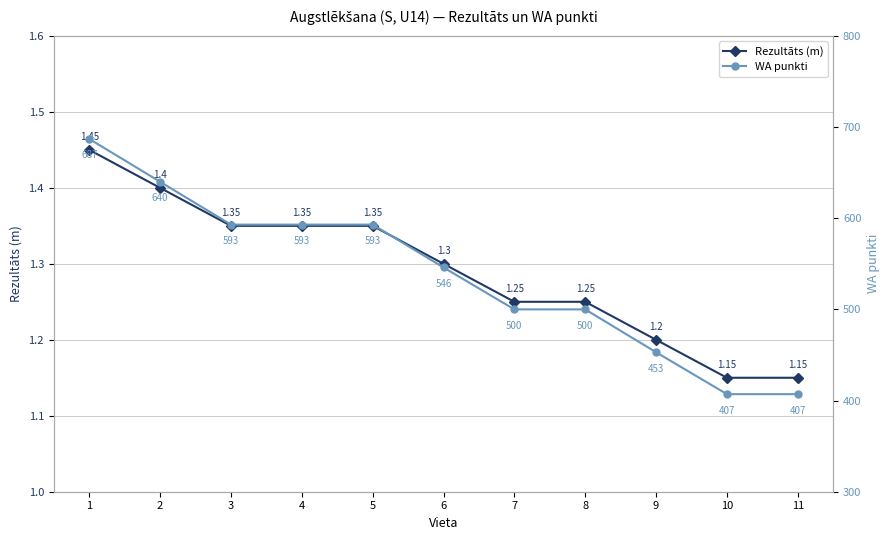

What is the minimum value shown in the chart?

1.1